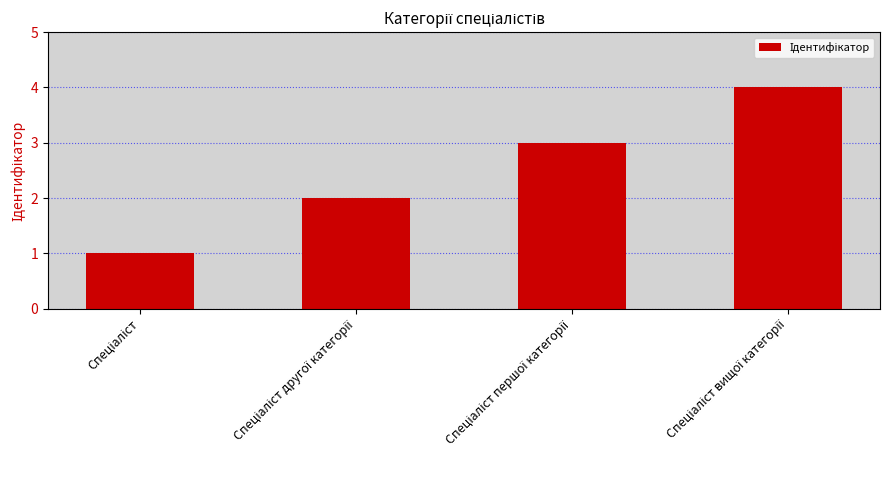

What is the difference between the maximum and minimum values?

3